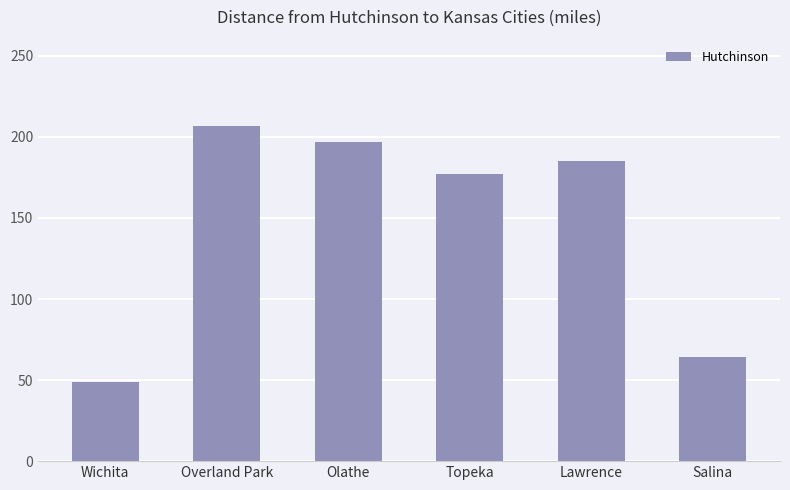

The chart shows a value of 185 at Lawrence. True or false?

True